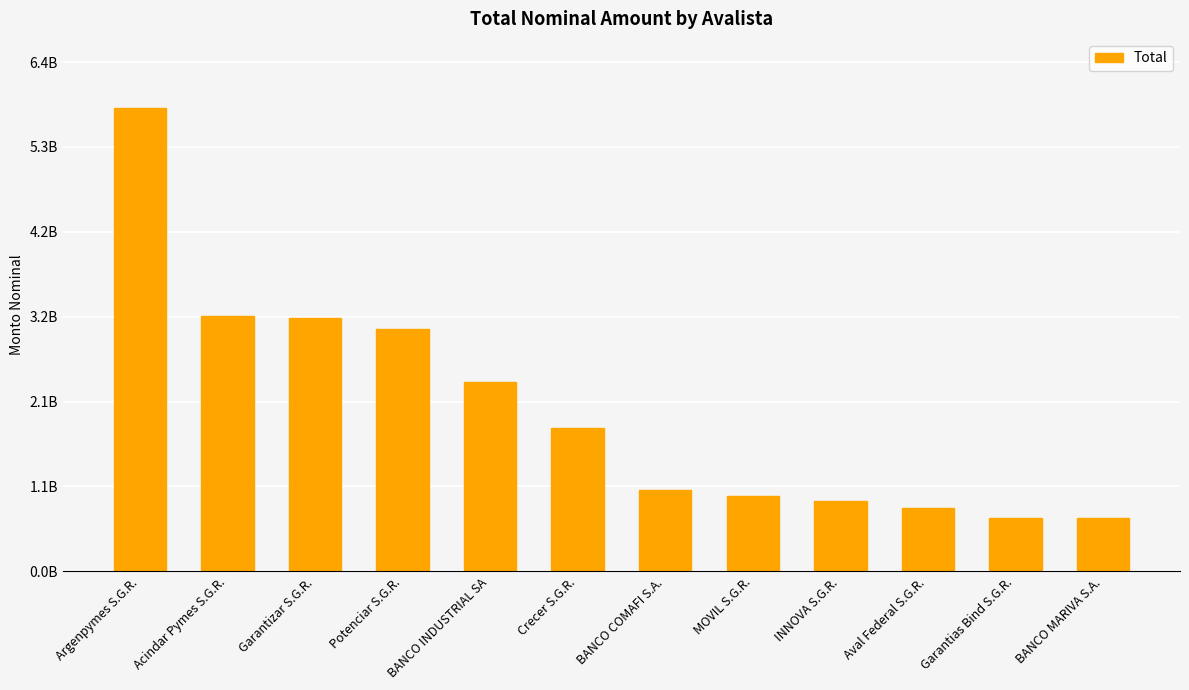

What position from the right is BANCO COMAFI S.A.?

6